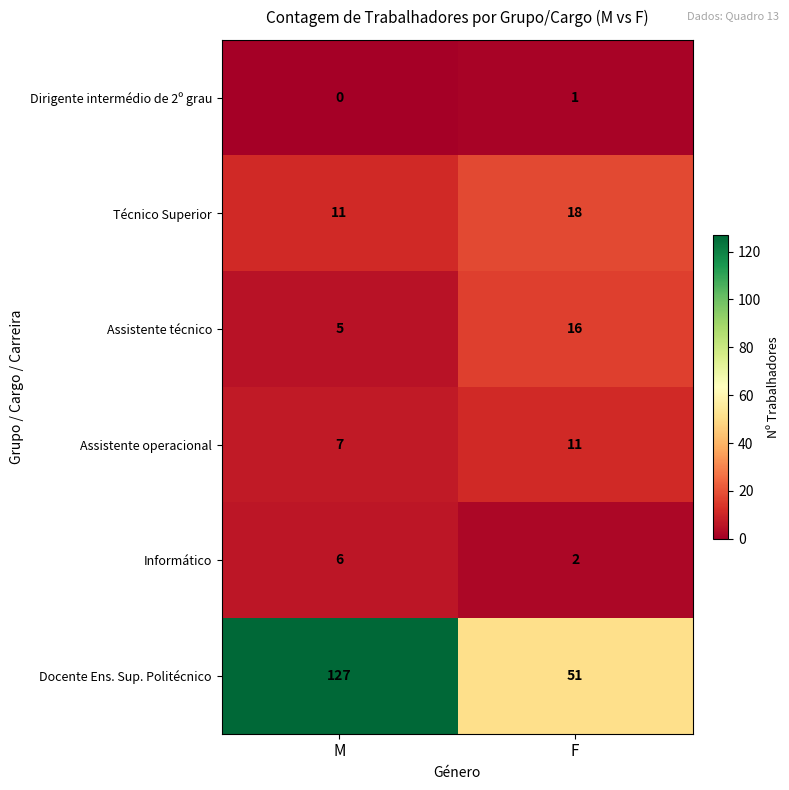

True or false: Docente Ens. Sup. Politécnico has a value of 51 at F.

True